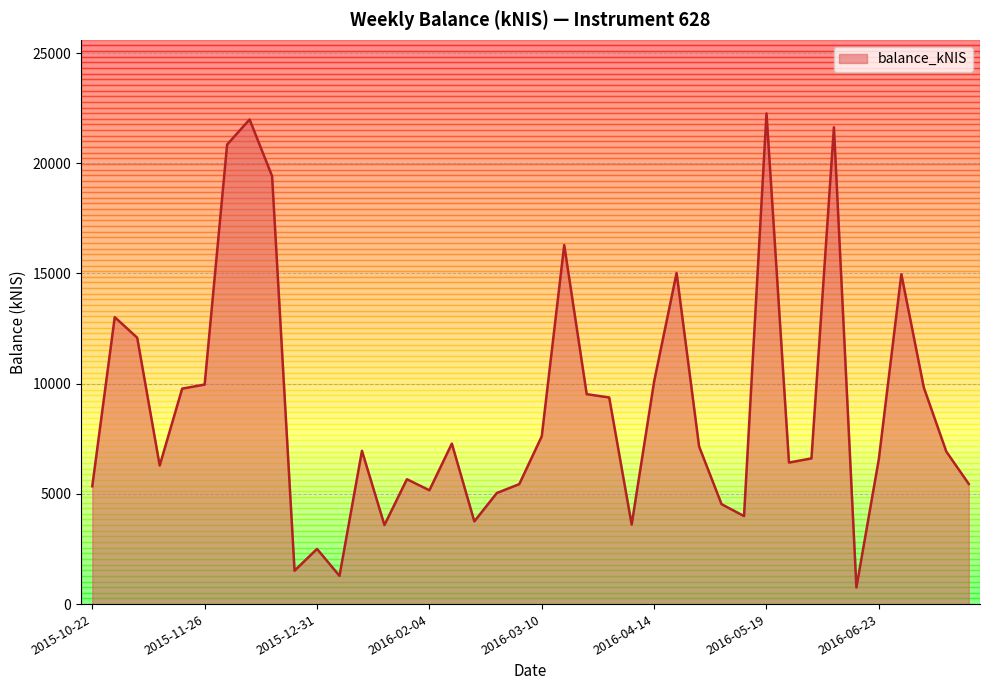

What is the minimum value shown in the chart?

754.9